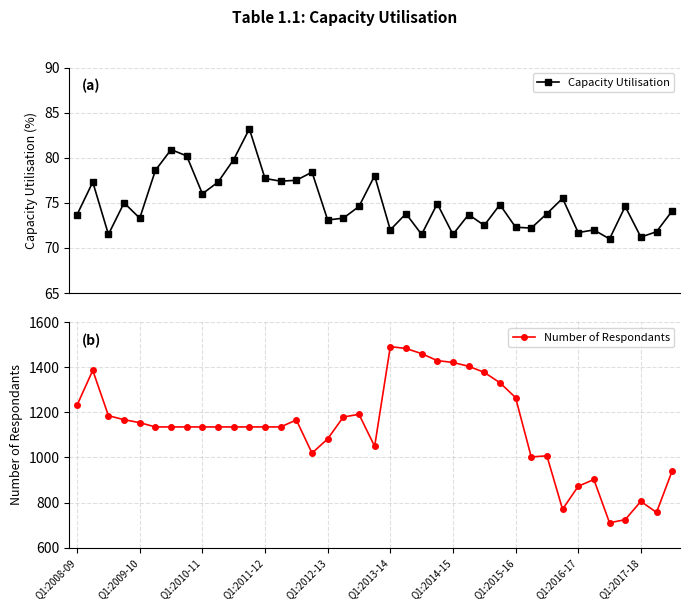

How many interior local valleys does the Number of Respondants series have?

6